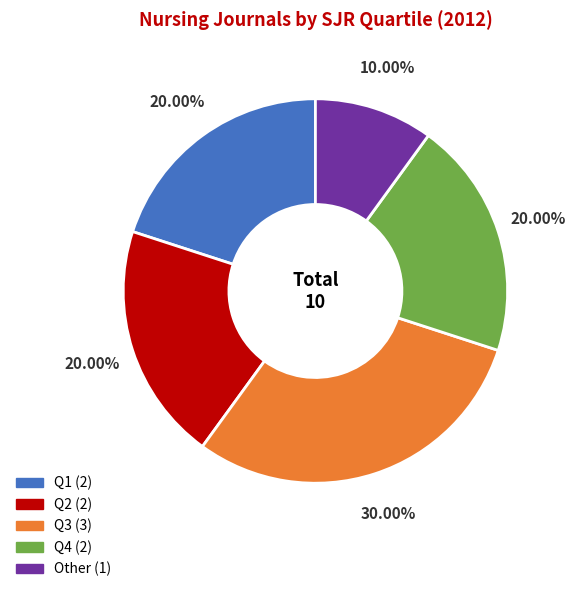

How many segments does this pie chart have?

5